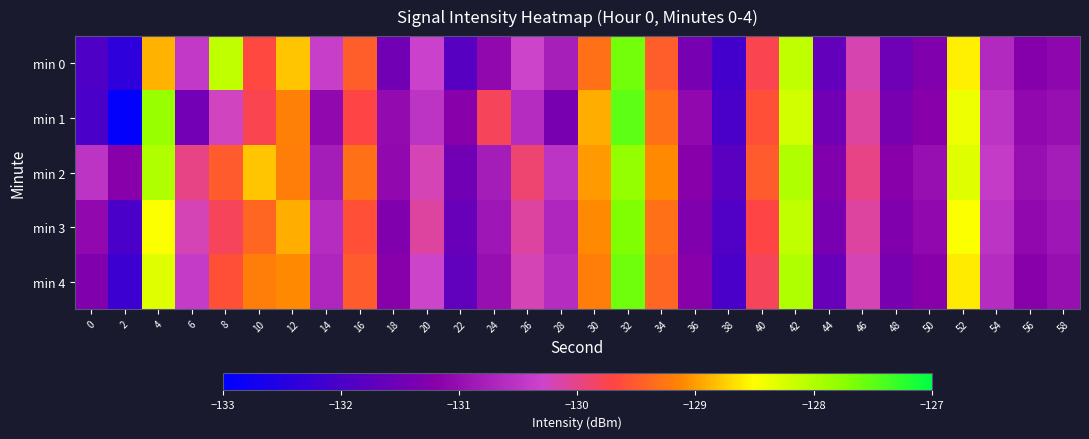

What is the total value across all series at 38?

-659.8